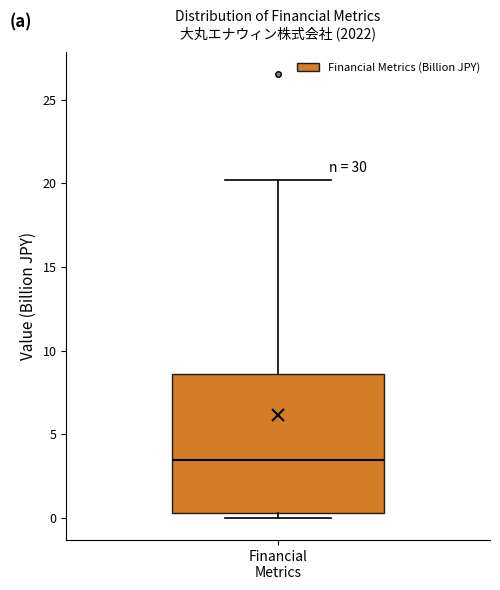

Transcribe this box plot: give where the median line is, the range the box spans, and where the two whiskers end, as read against the y-axis. The values are not printed on the chart, so give them approximately, as read against the axis.

median 3.5, box 0.5 to 8.5, whiskers 0.0 to 20.0